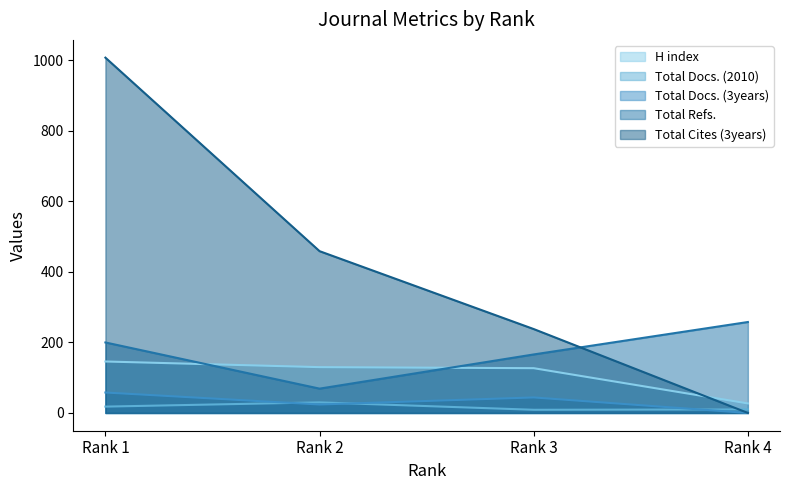

What is the difference between the second highest and minimum values in the H index series?

103